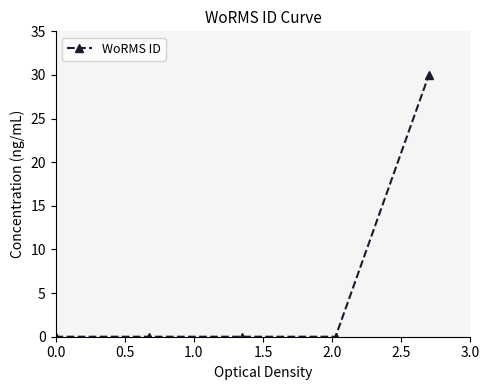

Reading left to right, what are all the values shown in this chart?

0.0	0.0	0.0	0.0	30.0